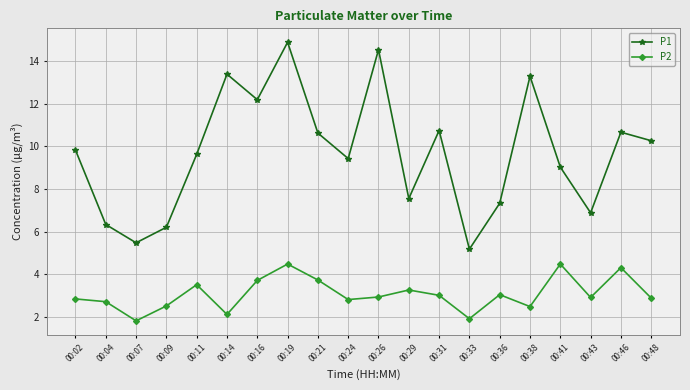

What is the maximum value shown in the chart?

14.9